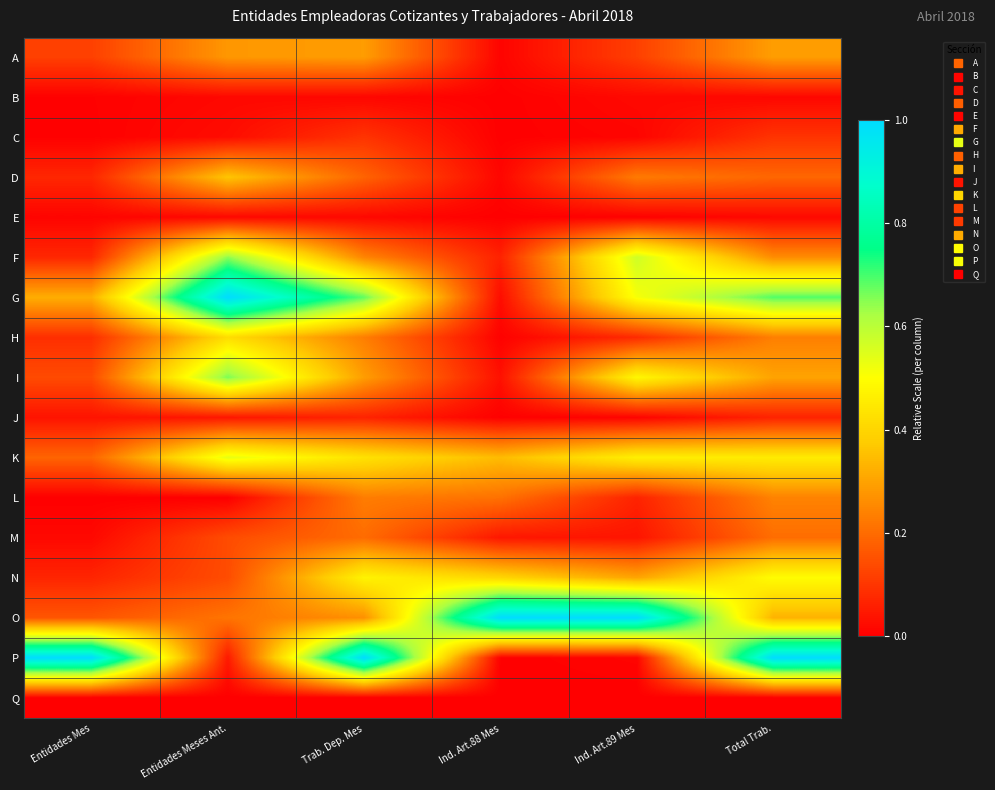

Between Ind. Art.88 Mes and Total Trab., which series saw the biggest shift?

P